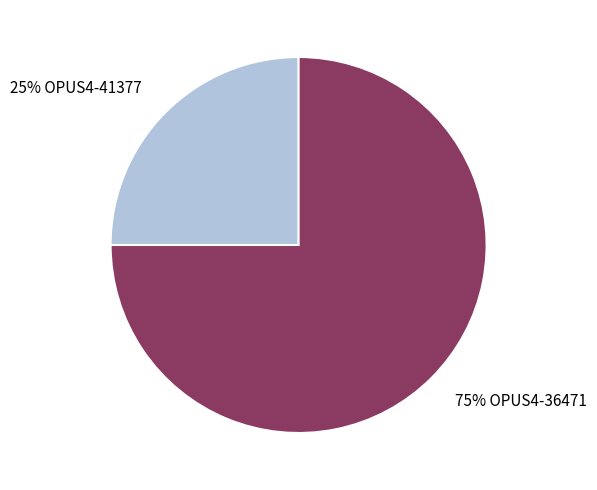

To the nearest percent, what is the average slice percentage?

50%